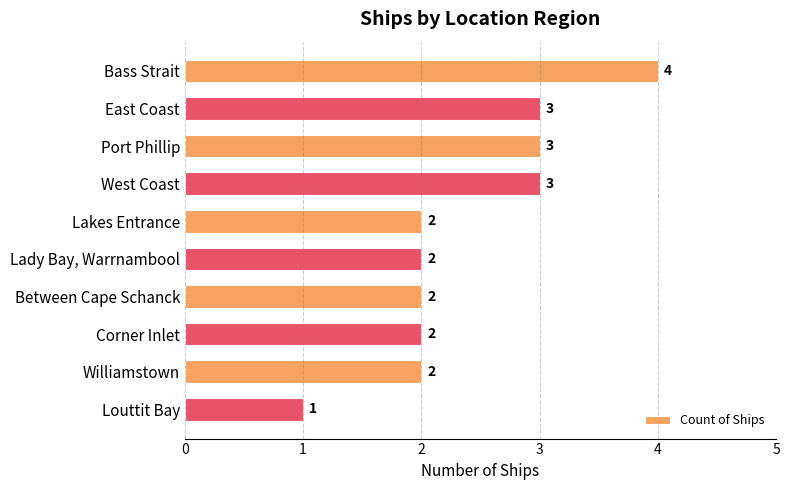

Are the bars horizontal?

Yes